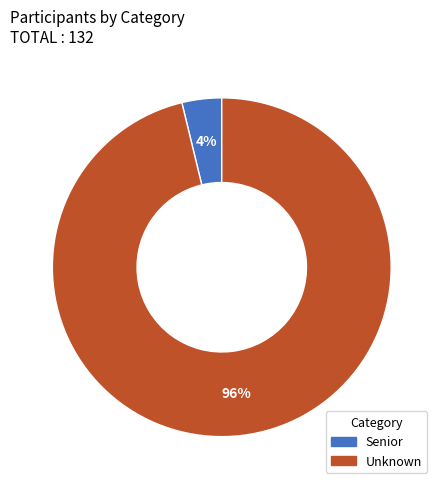

What is the smallest slice in the pie chart?

Senior